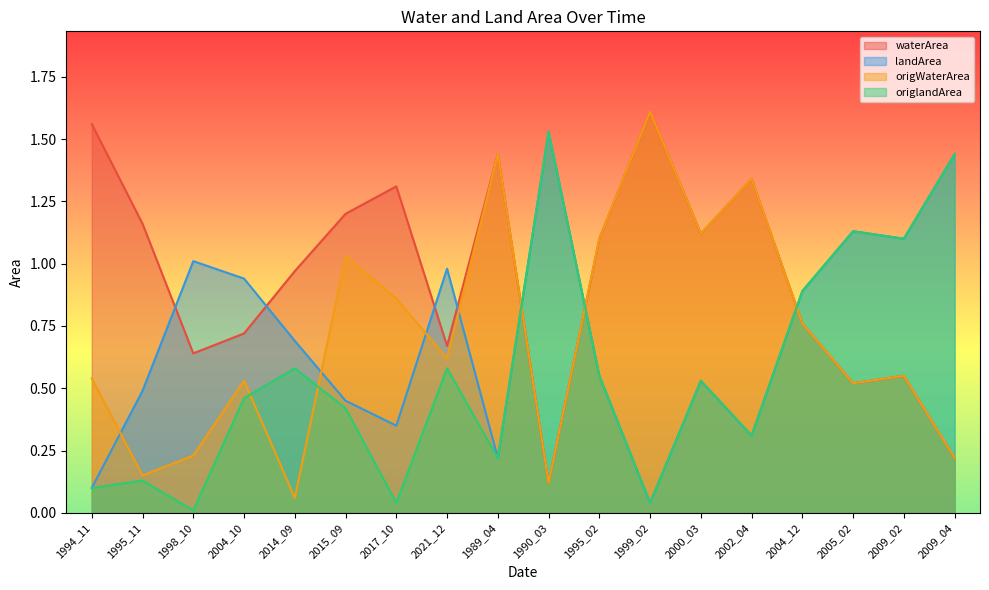

Is the value of waterArea at 2000_03 greater than the value of origlandArea at 2002_04?

Yes